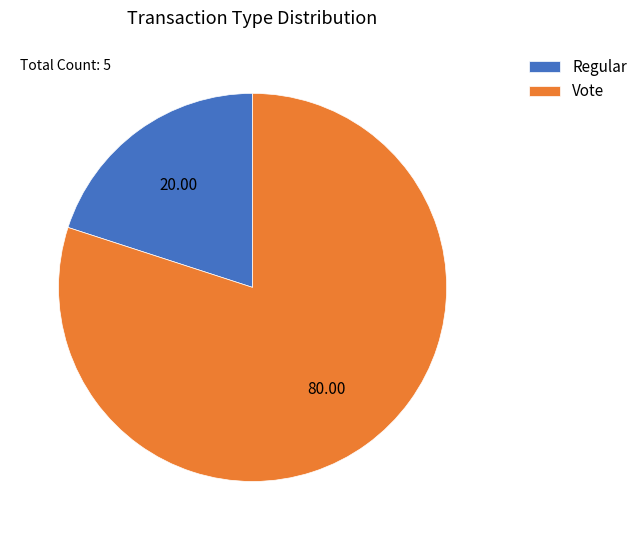

What is the smallest slice in the pie chart?

Regular